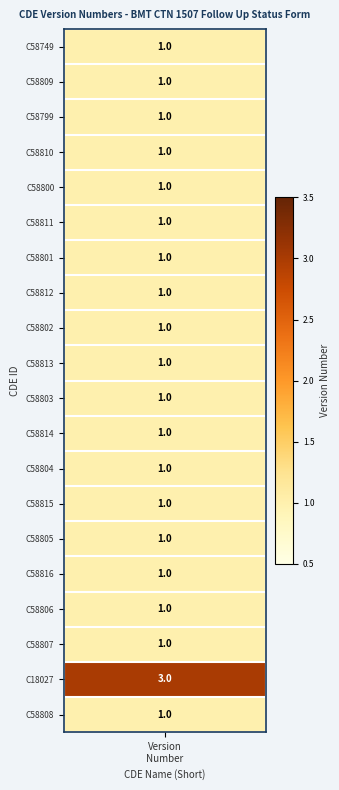

Which has a higher value, 11 or 19?

11